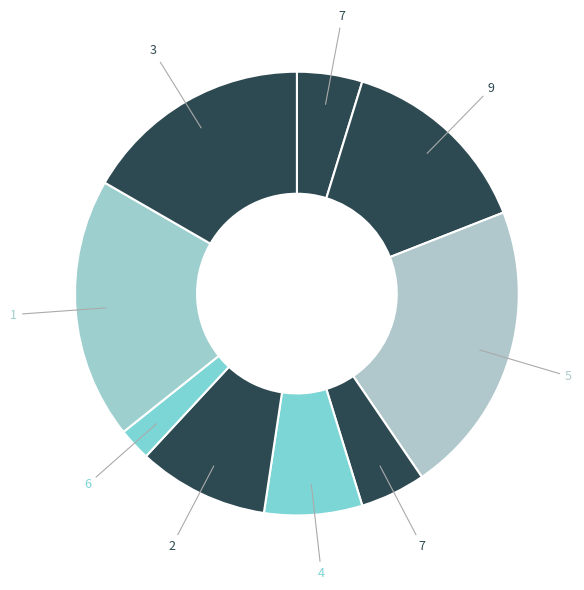

How many slices are in this pie chart?

9